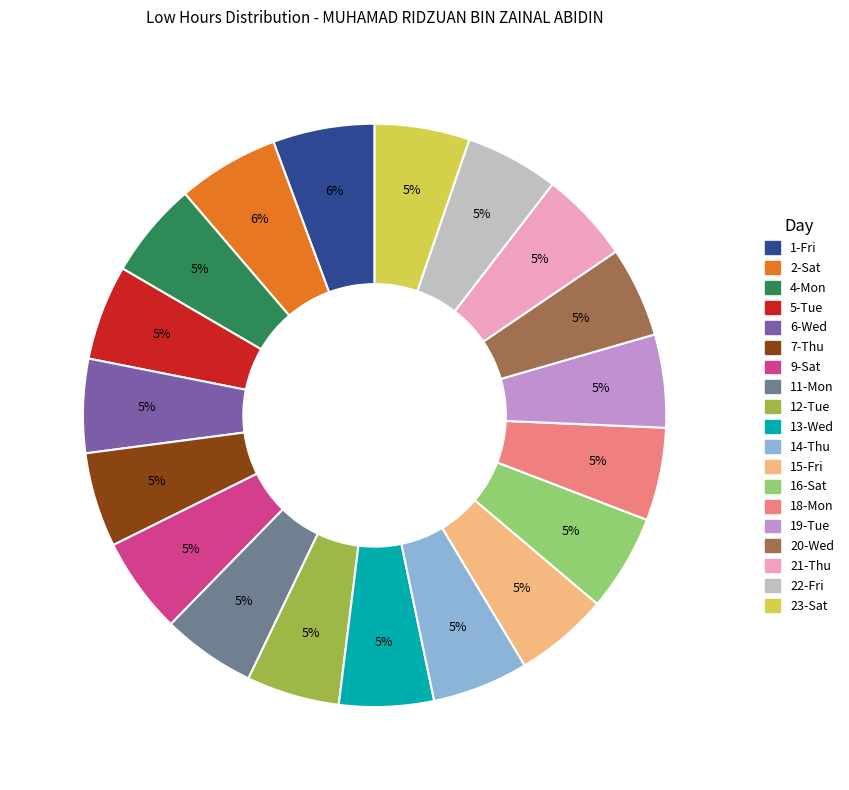

To the nearest percent, what portion does 2-Sat represent?

6%